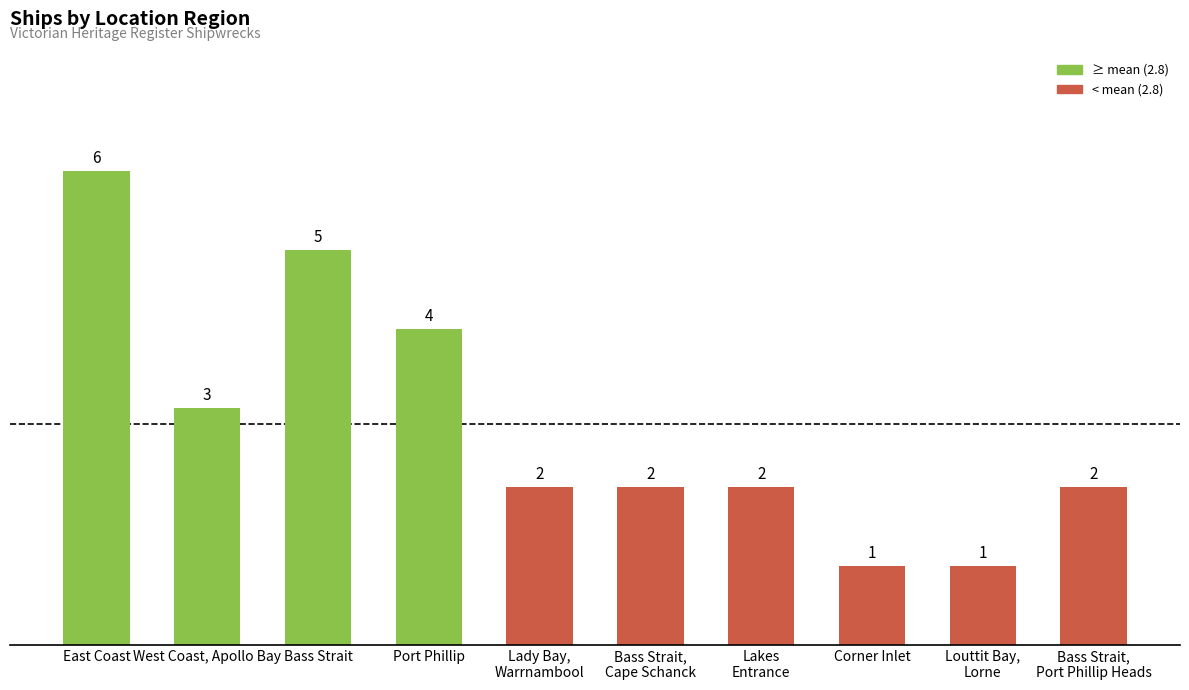

Read the value at Bass Strait.

5